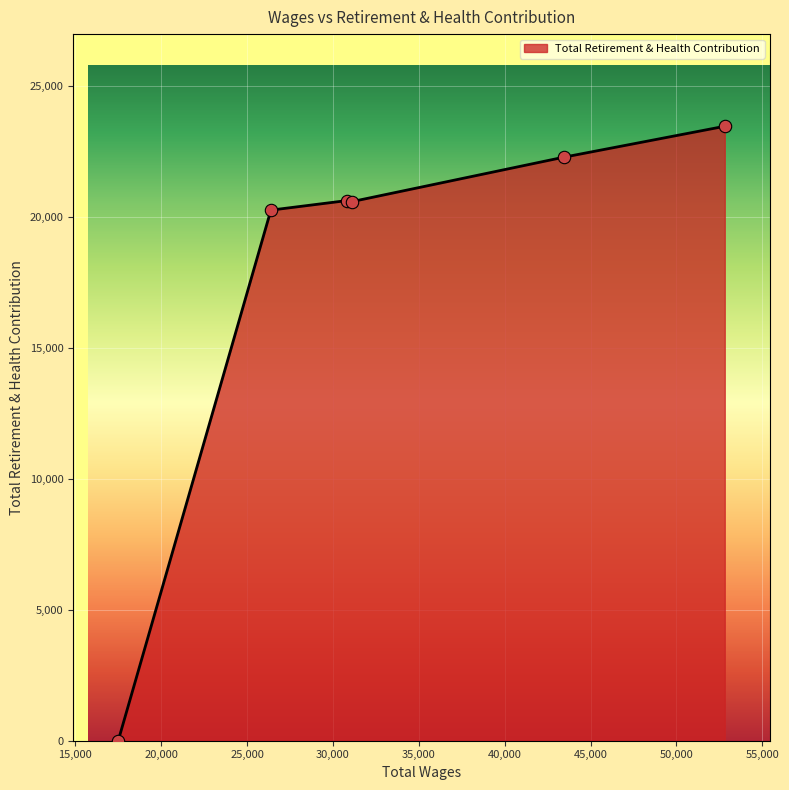

What is the greatest value displayed?

23449